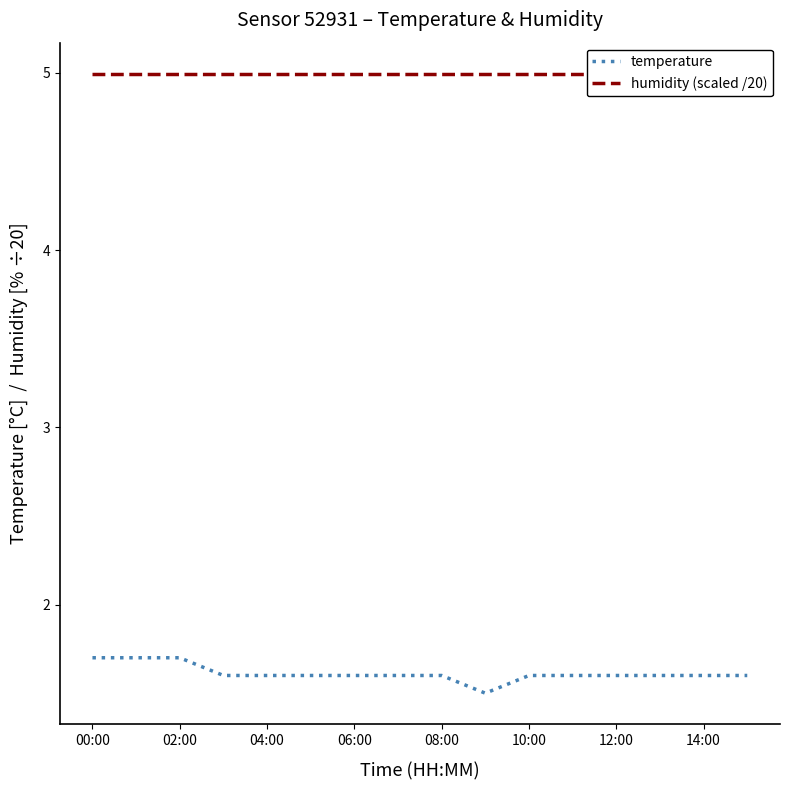

True or false: temperature and humidity (scaled /20) intersect in this chart.

False